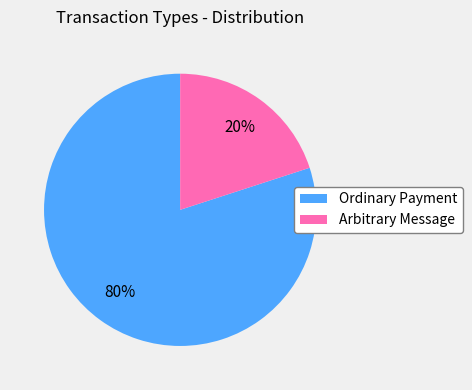

To the nearest percent, what percentage of the pie is Arbitrary Message?

20%